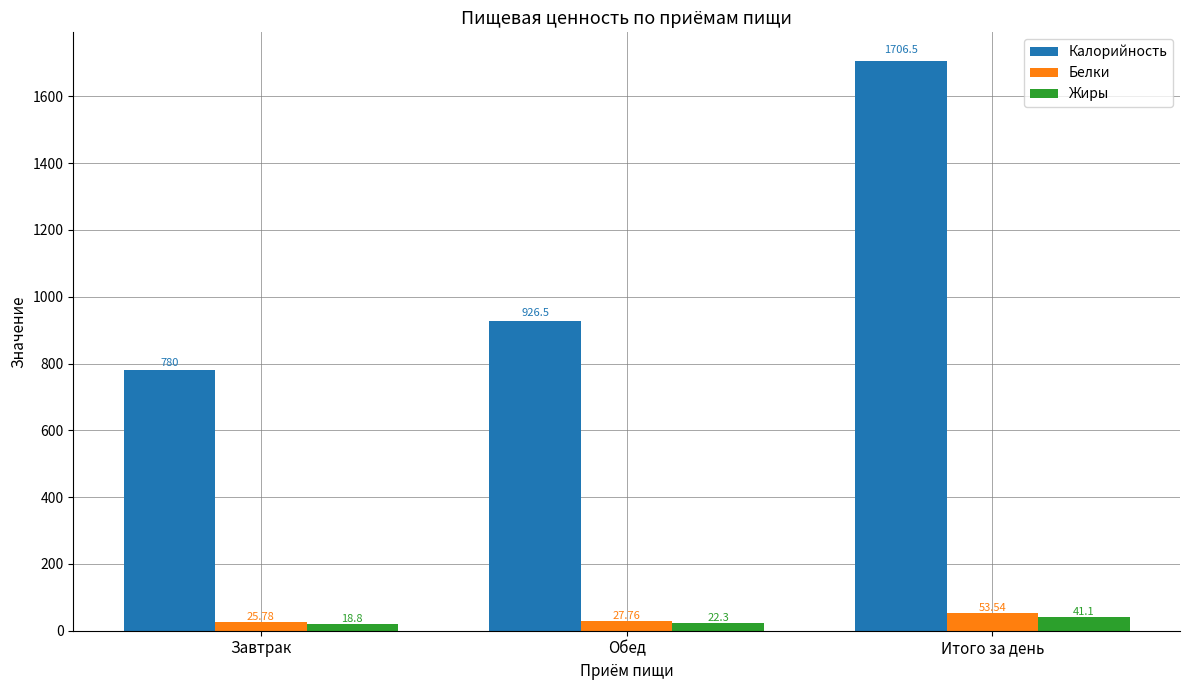

What is the value of the Белки bar at the 3rd from the left?

53.5